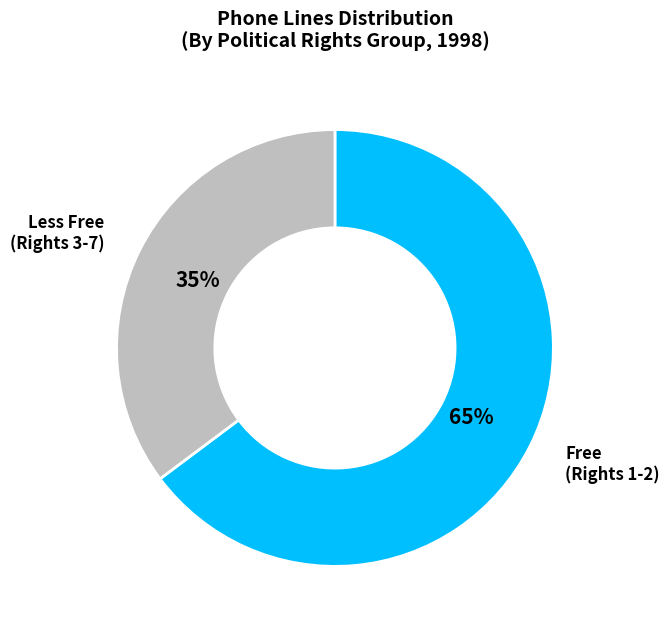

To the nearest percent, what is the difference between the largest and smallest slice percentages?

30%